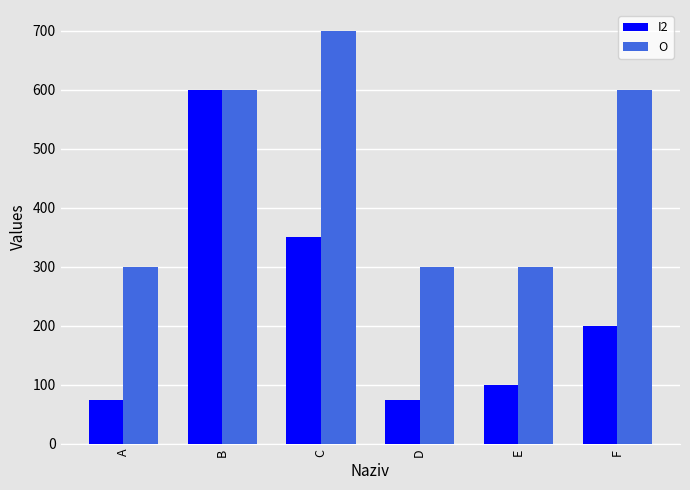

Which label corresponds to the largest value in the chart?

C